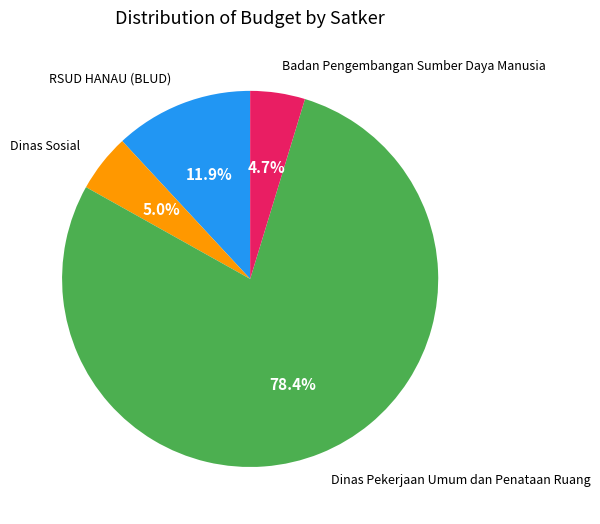

Is there a majority slice in this chart?

Yes